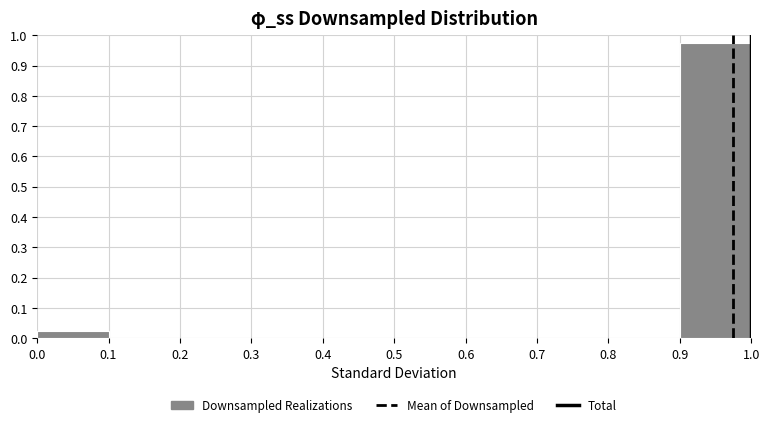

Reading left to right, transcribe this chart: for each bar, give the range it covers on the x-axis and its height. The values are not printed on the chart, so give them approximately, as read against the axis.

0.0 to 0.1: 0.03
0.1 to 0.2: 0
0.2 to 0.3: 0
0.3 to 0.4: 0
0.4 to 0.5: 0
0.5 to 0.6: 0
0.6 to 0.7: 0
0.7 to 0.8: 0
0.8 to 0.9: 0
0.9 to 1.0: 0.98